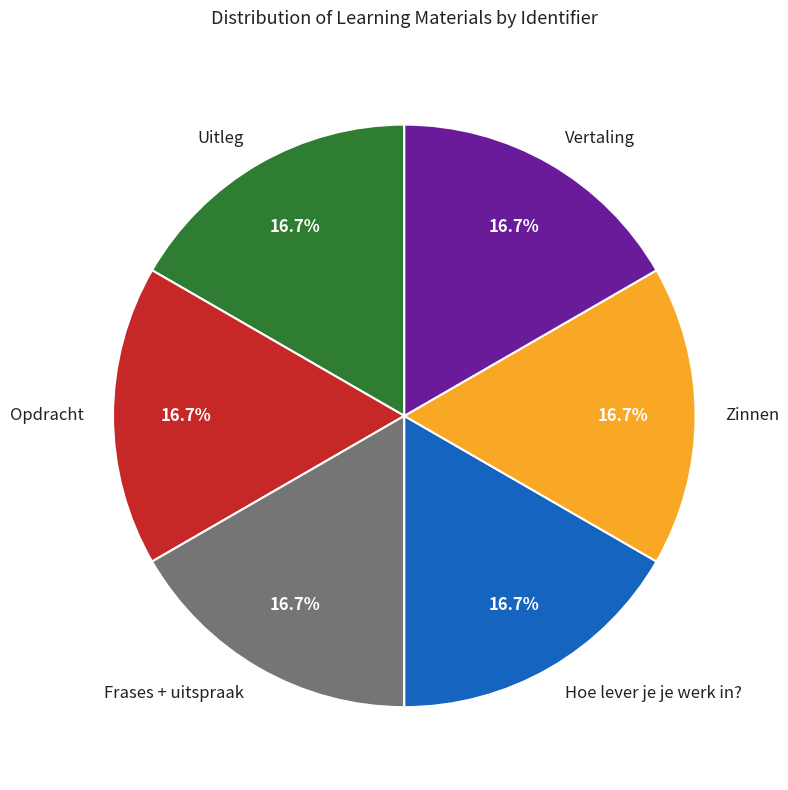

What portion of the pie excludes Uitleg?

83.3%